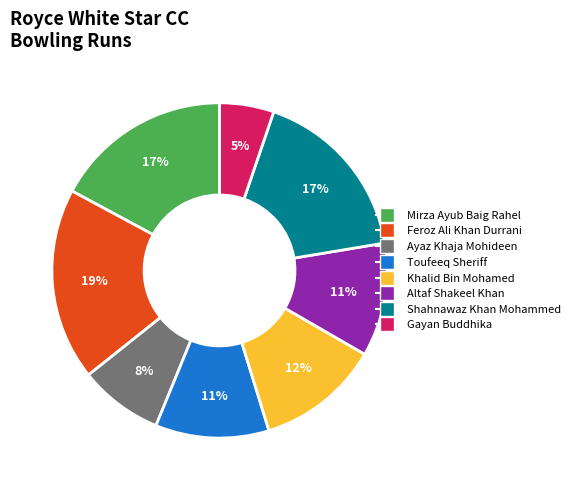

To the nearest percent, what is the difference between the Toufeeq Sheriff and Mirza Ayub Baig Rahel slice percentages?

6%